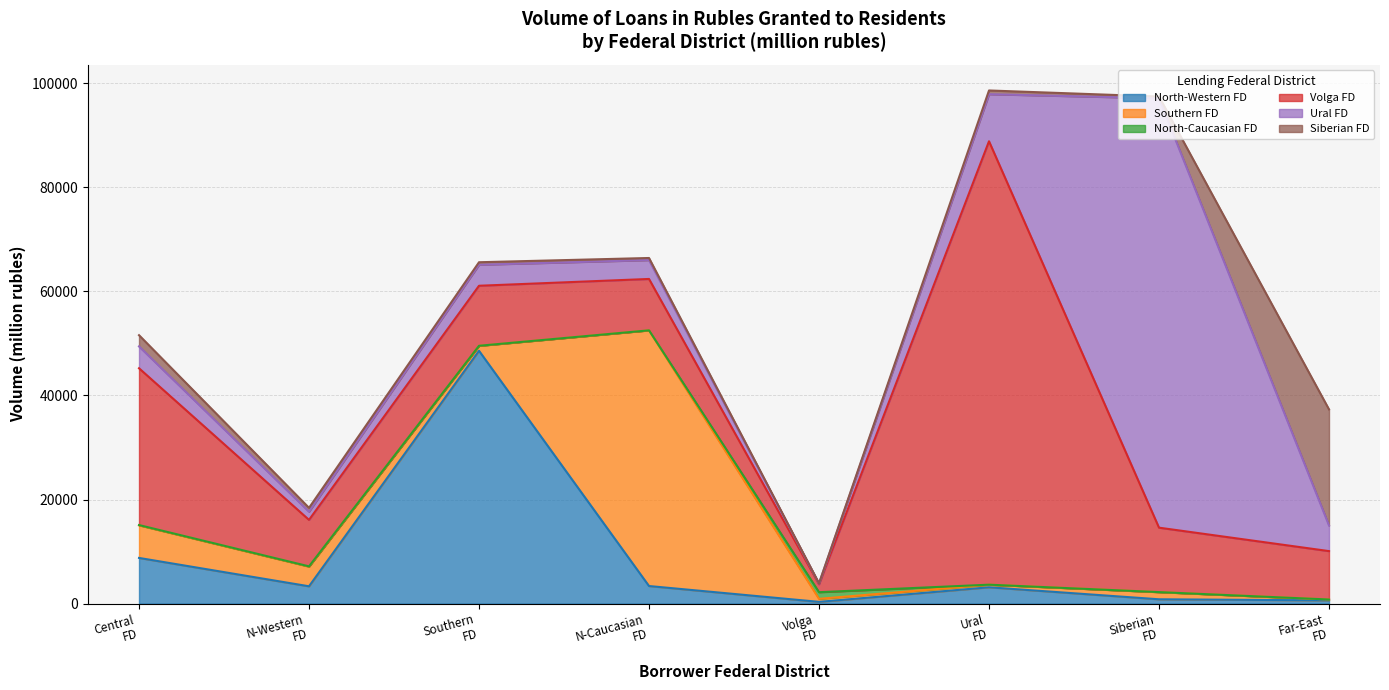

The Ural FD series shows 573 at North-Western Federal District. True or false?

False